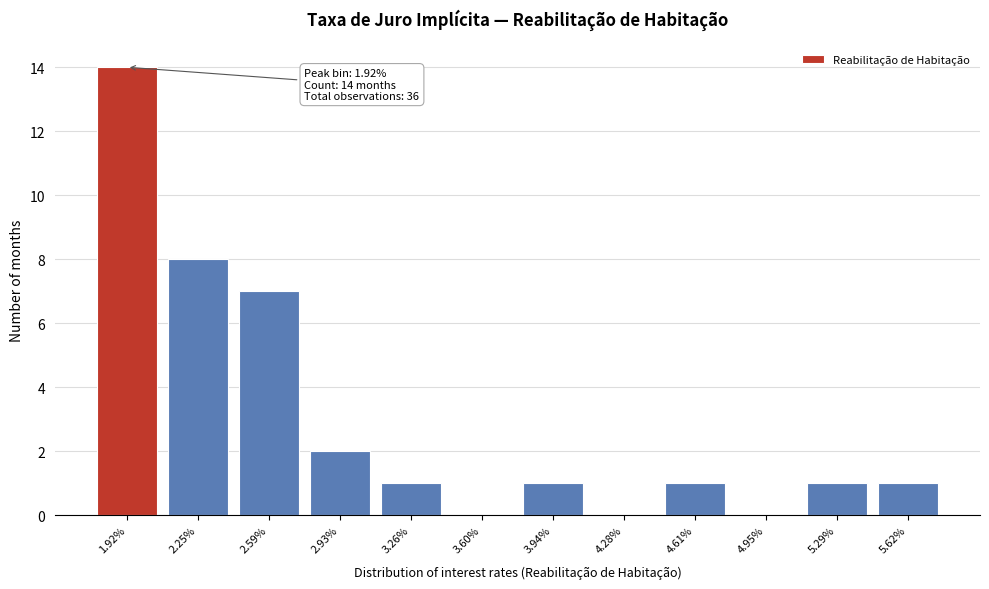

Reading right to left, what are all the values shown in this chart?

5.62%=1	5.29%=1	4.95%=0	4.61%=1	4.28%=0	3.94%=1	3.60%=0	3.26%=1	2.93%=2	2.59%=7	2.25%=8	1.92%=14